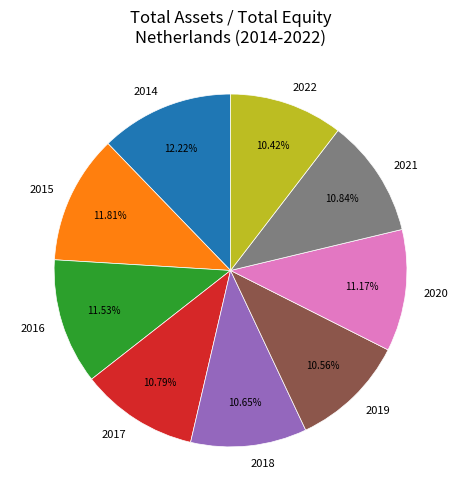

To the nearest percent, what is the average slice percentage?

11%